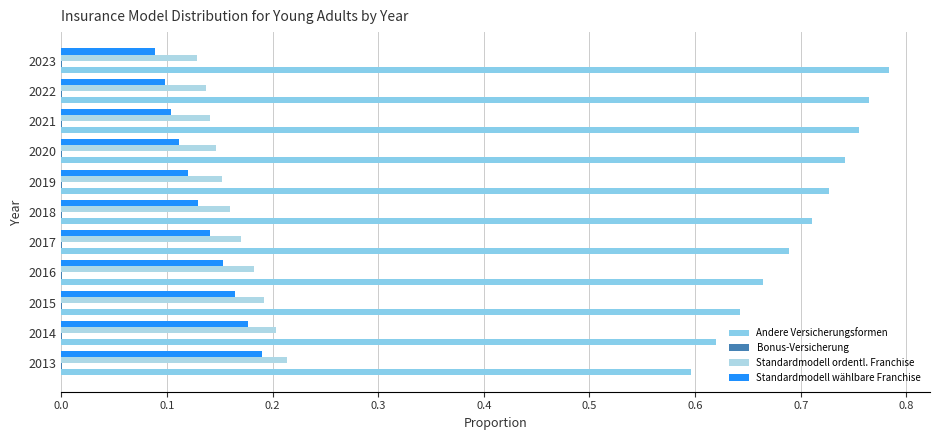

Count the number of categories in the chart.

11